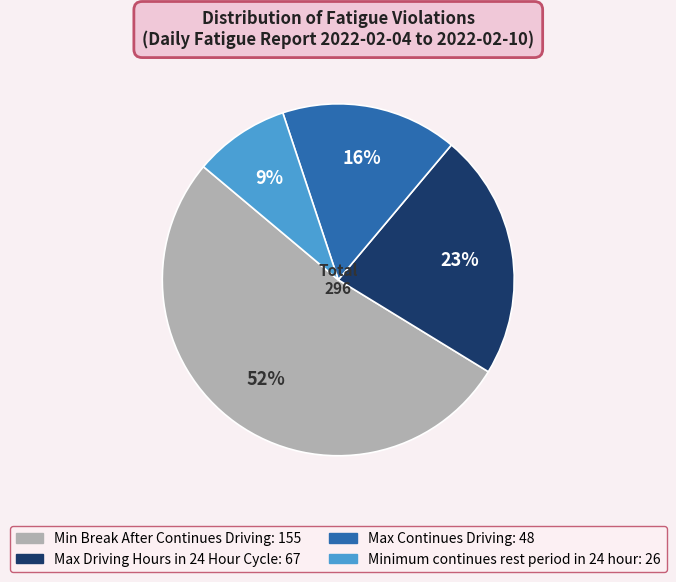

Do Max Driving Hours in 24 Hour Cycle and Minimum continues rest period in 24 hour together represent more than half of the pie?

No